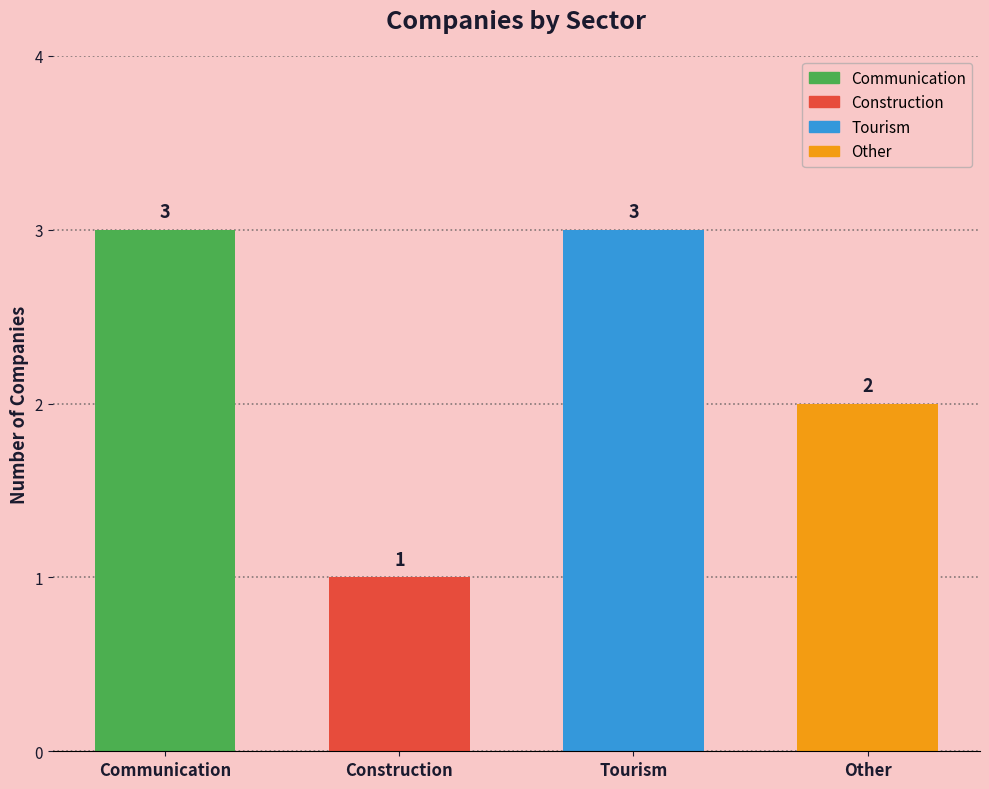

Reading left to right, list all the values displayed in this chart.

3	1	3	2